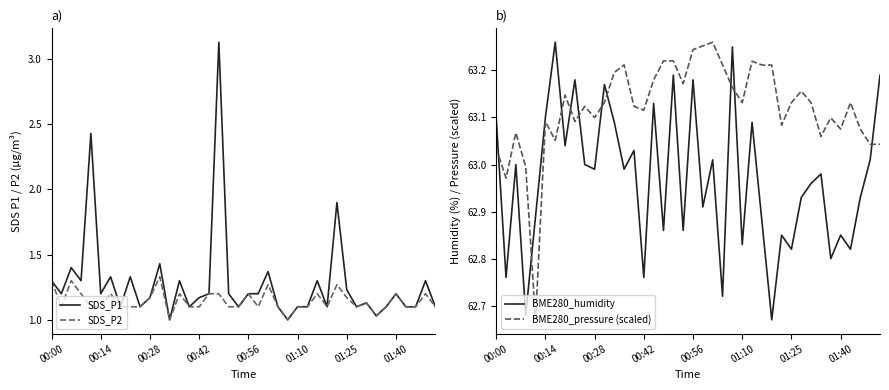

At which category is the sum across all series the highest?

17